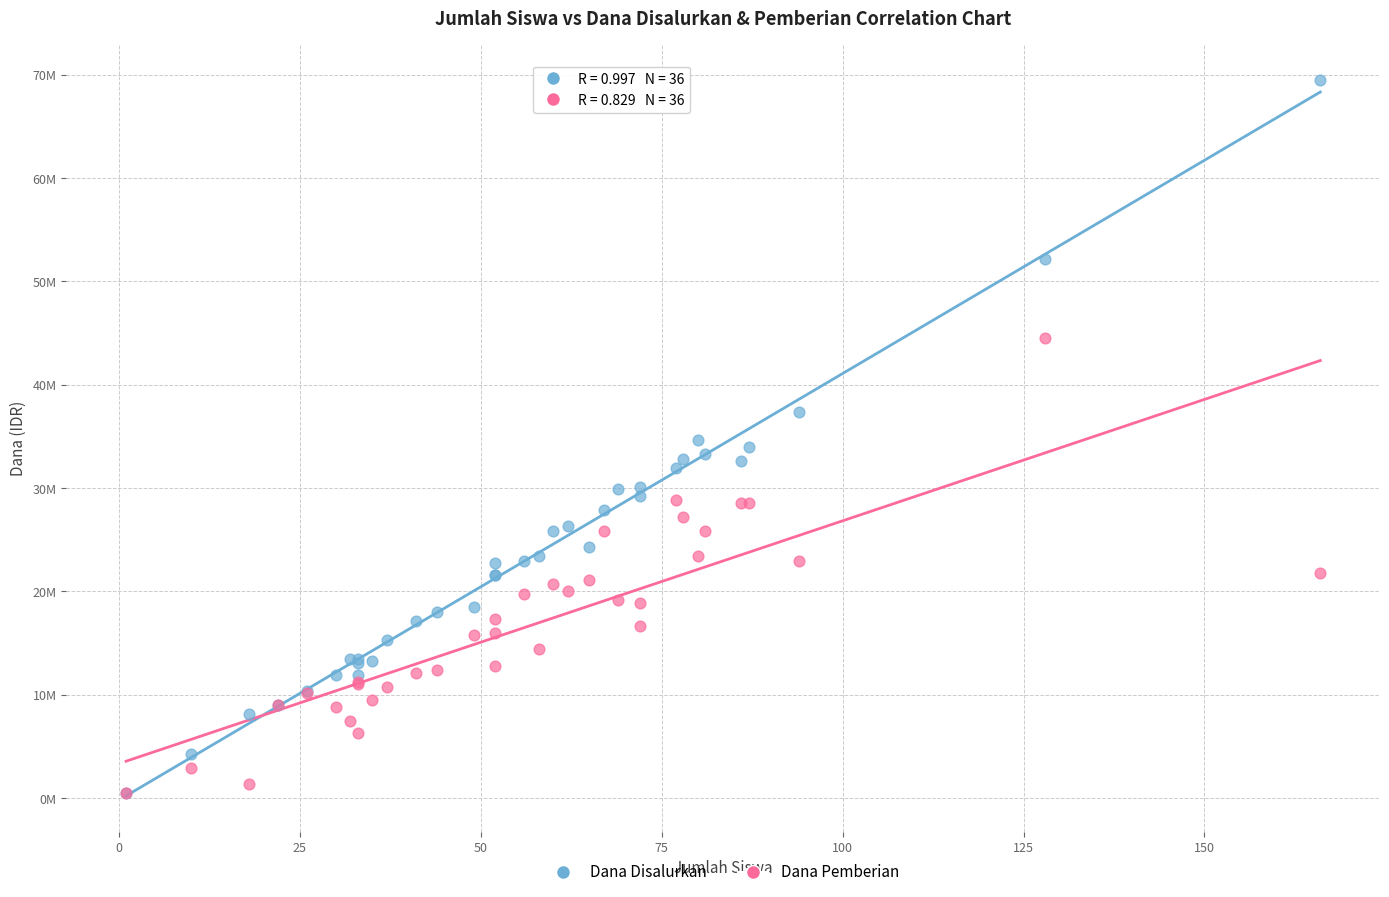

Which series has the widest spread of Y values?

Dana Disalurkan